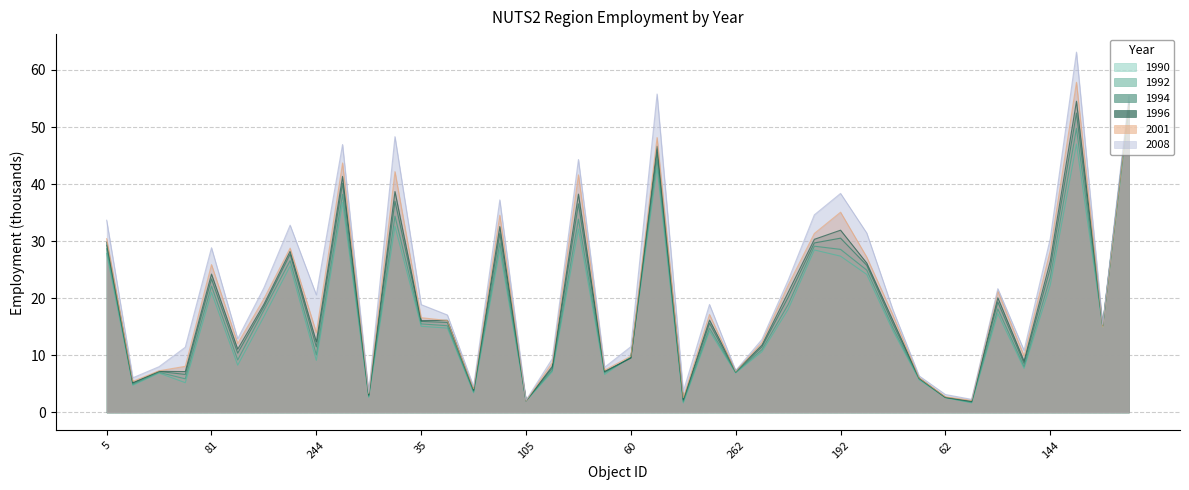

What is the minimum value for 1990?

1.7